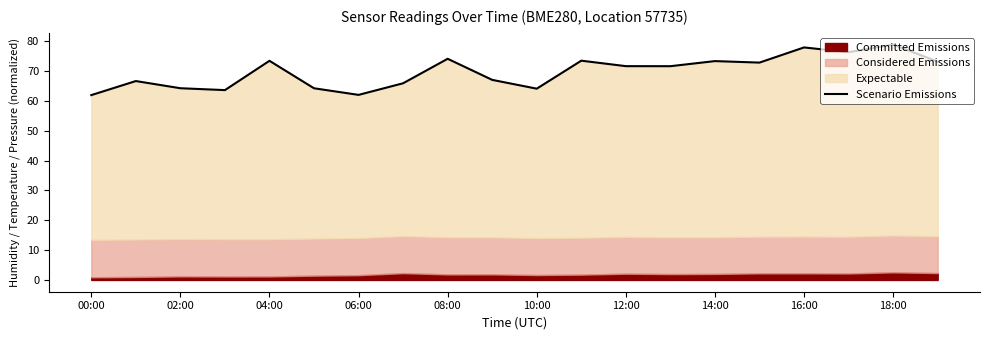

True or false: the data has more than 2 interior local peaks.

True